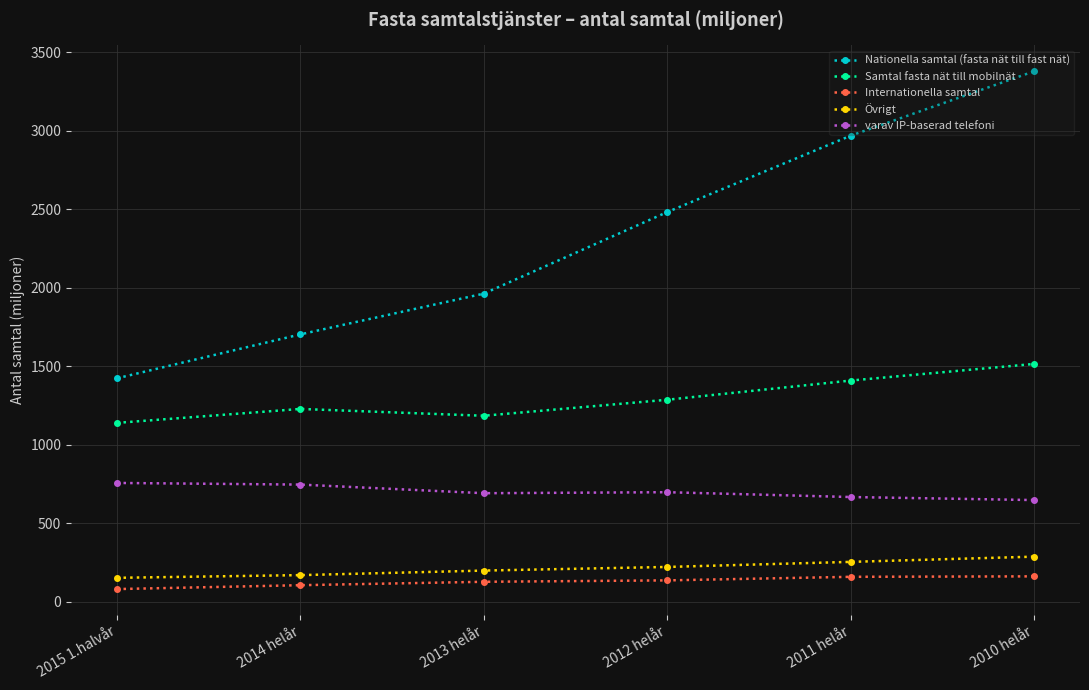

At which category does Samtal fasta nät till mobilnät reach its first local valley?

2013 helår